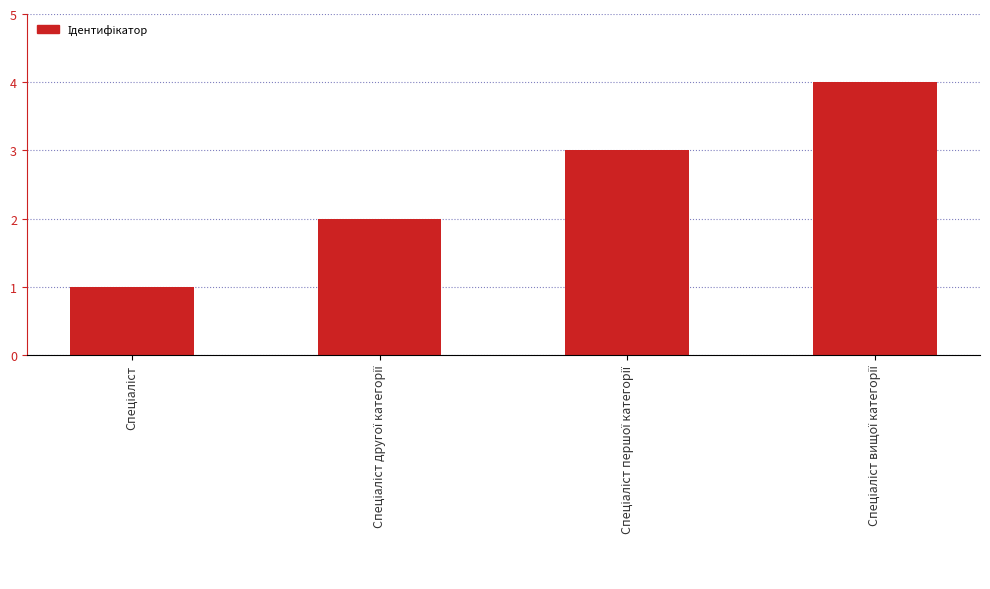

Reading left to right, what are all the values shown in this chart?

1	2	3	4